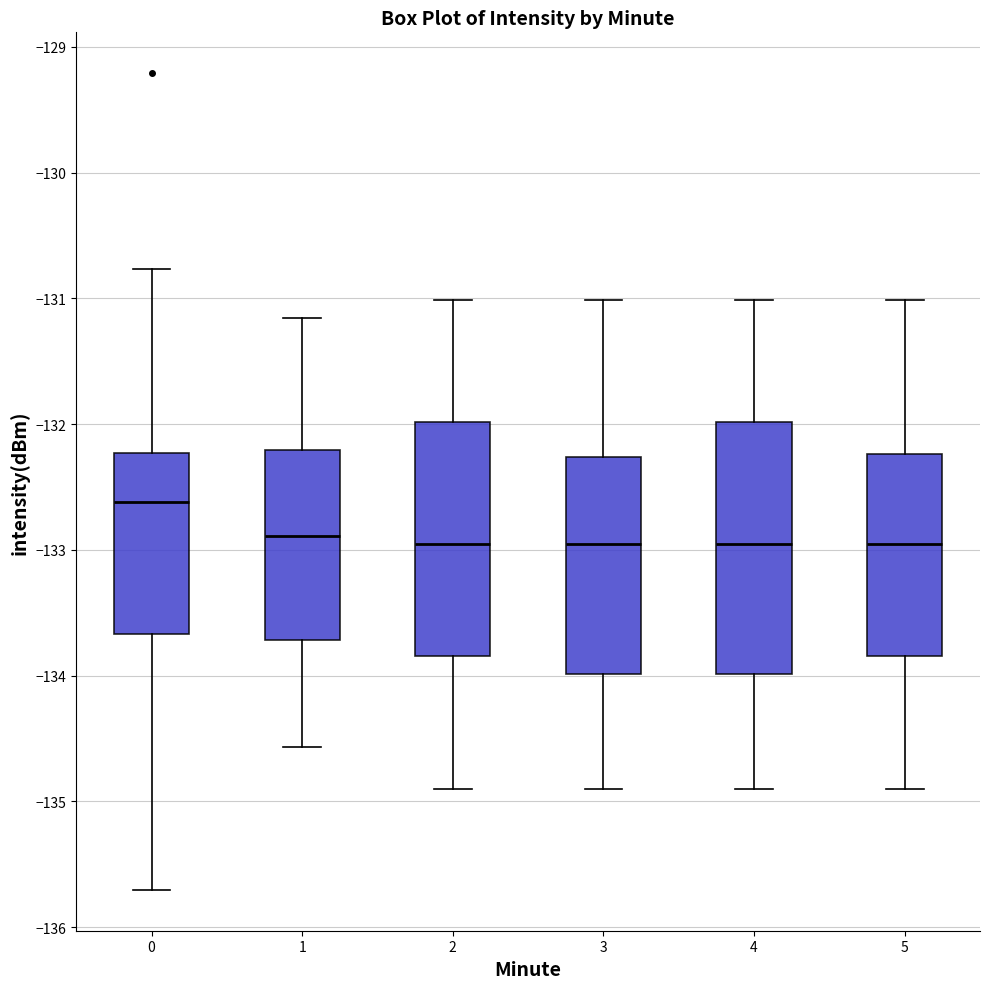

Reading left to right, read every box against the y-axis: the position of its median line, the range the box covers, and the ends of its whiskers. The values are not printed on the chart, so give them approximately, as read against the axis.

0: median -132.6, box -133.7 to -132.2, whiskers -135.7 to -130.8
1: median -132.9, box -133.7 to -132.2, whiskers -134.6 to -131.2
2: median -133.0, box -133.8 to -132.0, whiskers -134.9 to -131.0
3: median -133.0, box -134.0 to -132.3, whiskers -134.9 to -131.0
4: median -133.0, box -134.0 to -132.0, whiskers -134.9 to -131.0
5: median -133.0, box -133.8 to -132.2, whiskers -134.9 to -131.0